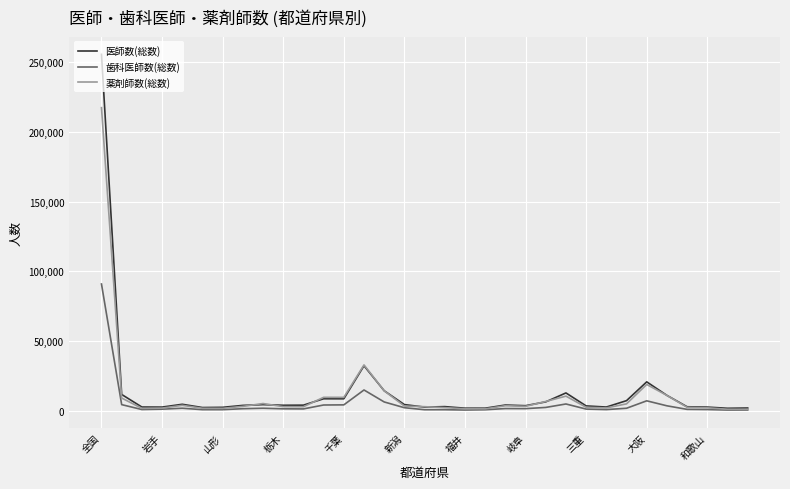

What is the highest value of the 歯科医師数(総数) series?

90857